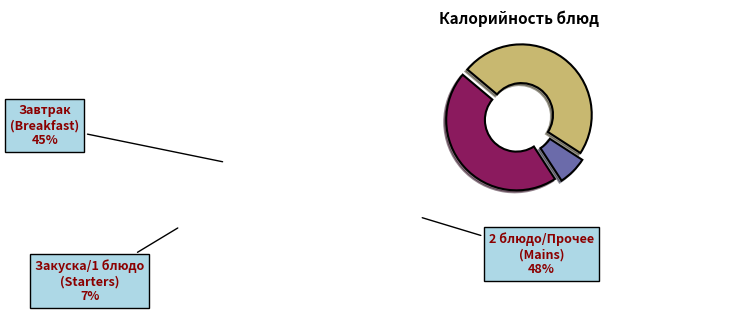

True or false: Закуска/1 блюдо (Starters) accounts for 7% of the total.

True